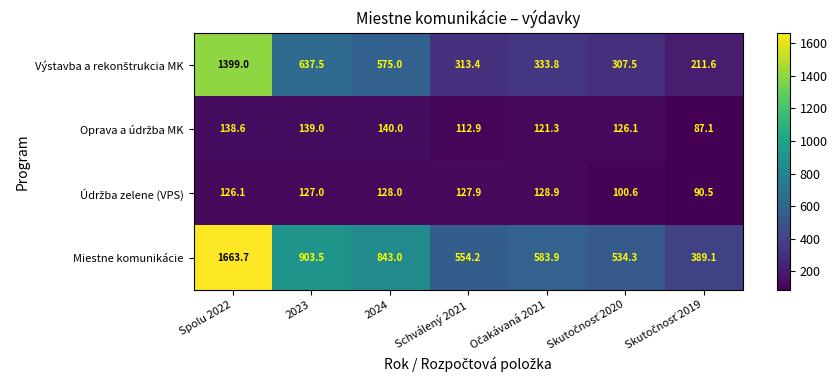

At which label is Miestne komunikácie closest to 1026?

2023